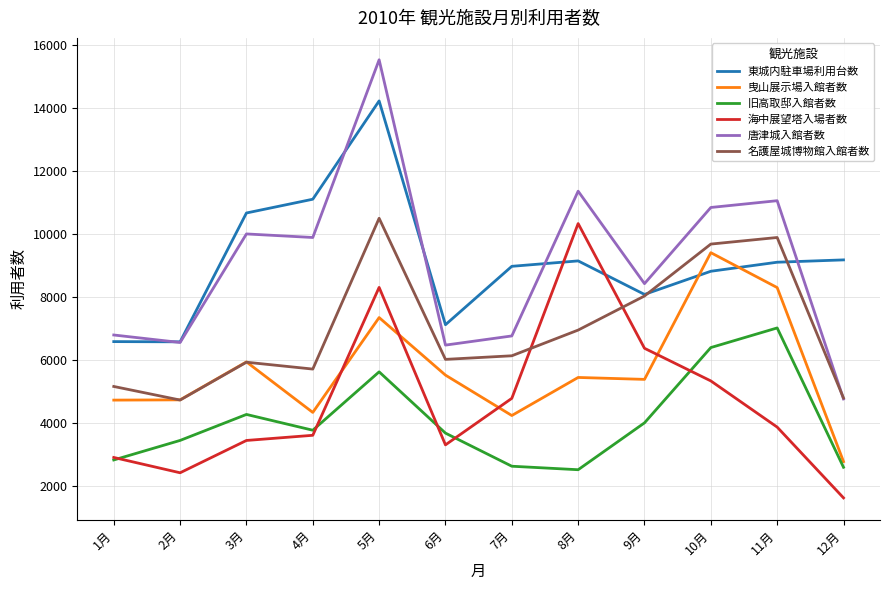

Count the number of categories in the chart.

12